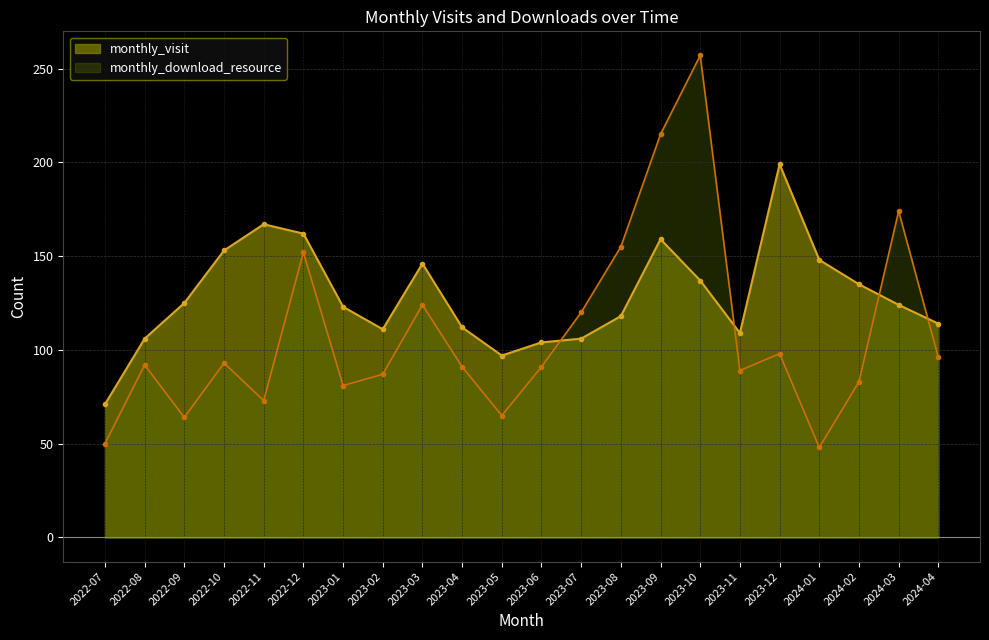

The value of monthly_visit at 2023-05 is 25. True or false?

False